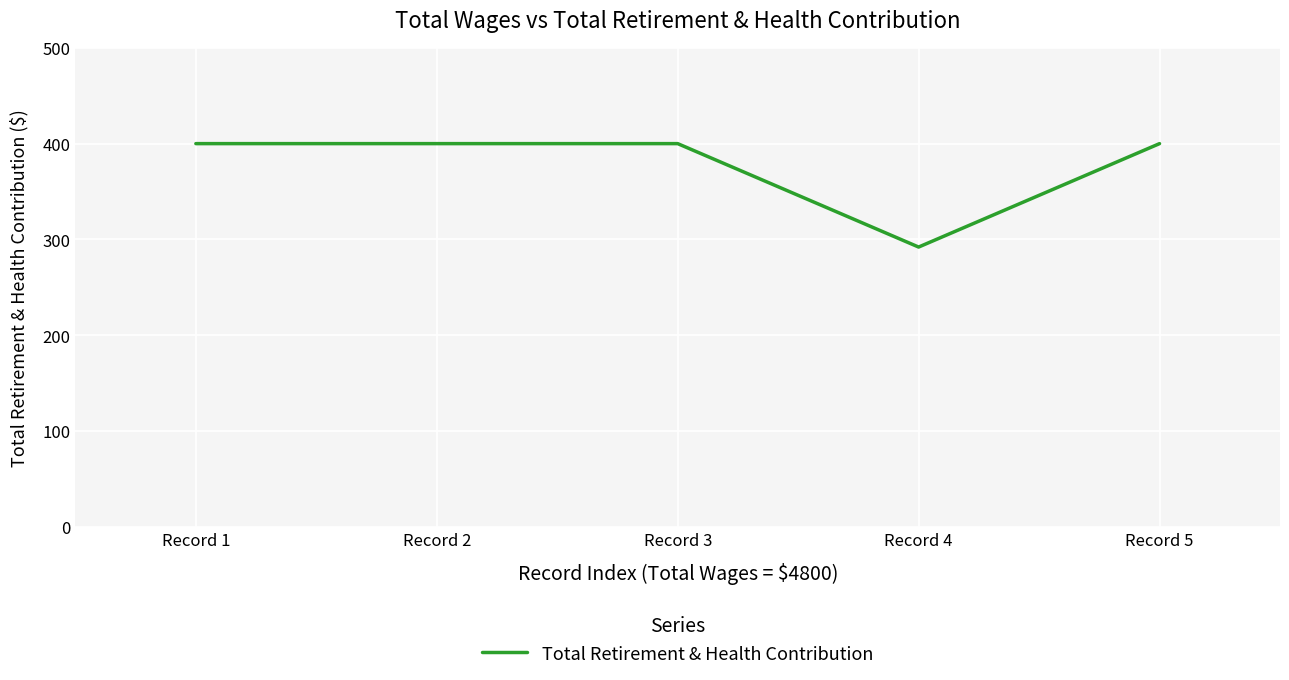

How many lines are shown in the chart?

1